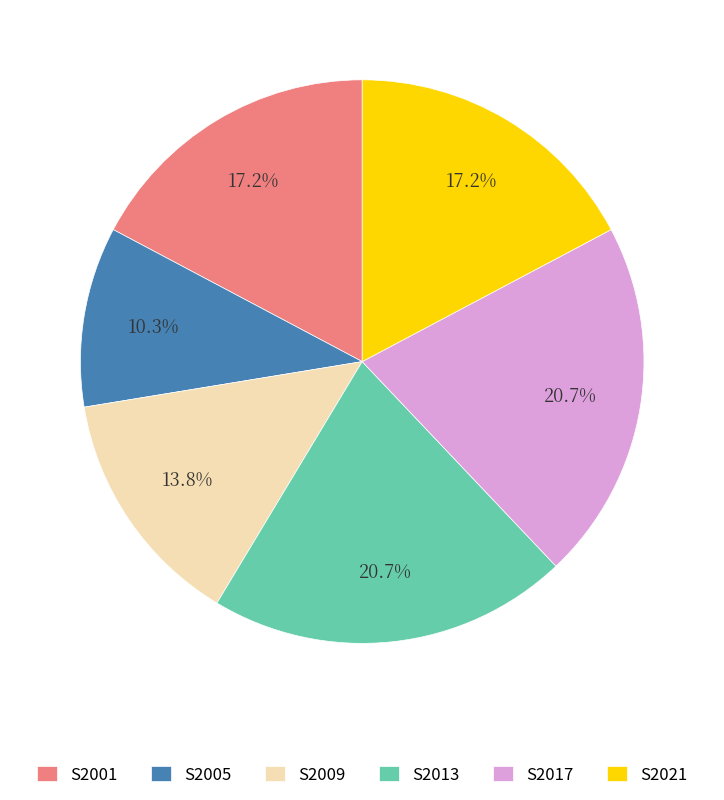

Which has a higher value, S2021 or S2013?

S2013